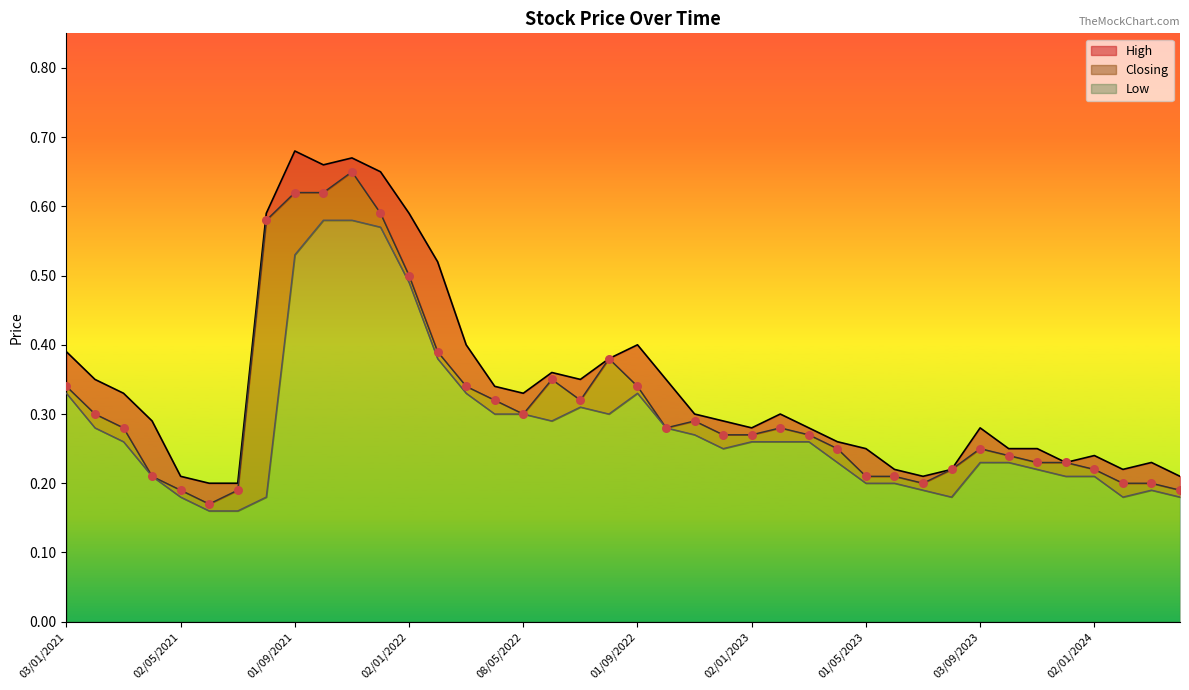

Which series has the largest total across all categories?

High